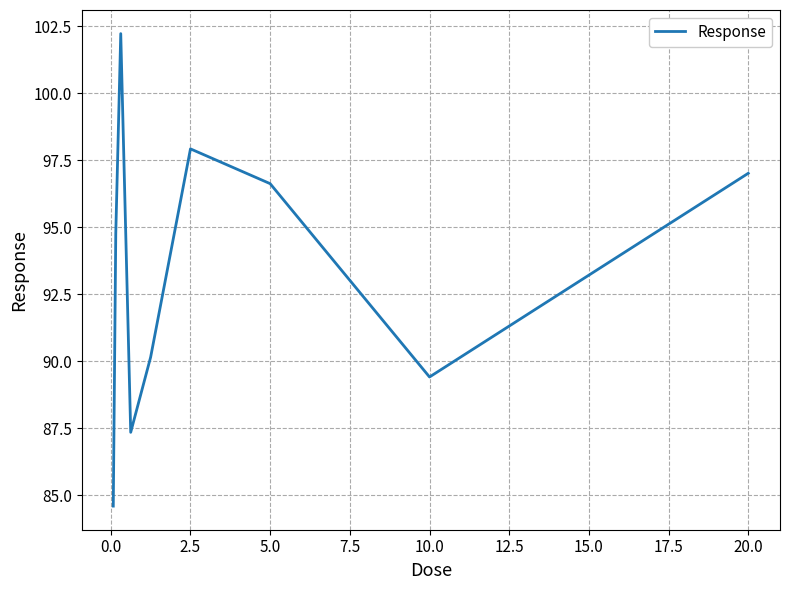

How many interior local peaks (higher than both neighbors) does the data have?

2